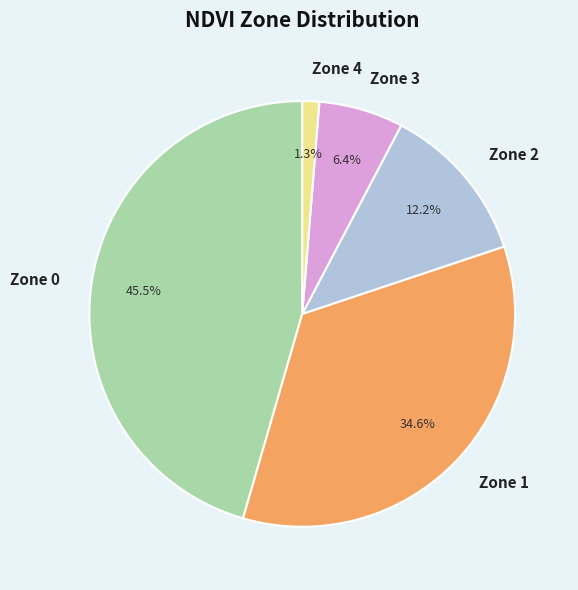

Approximately how many times larger is the value at Zone 2 compared to Zone 3?

1.9